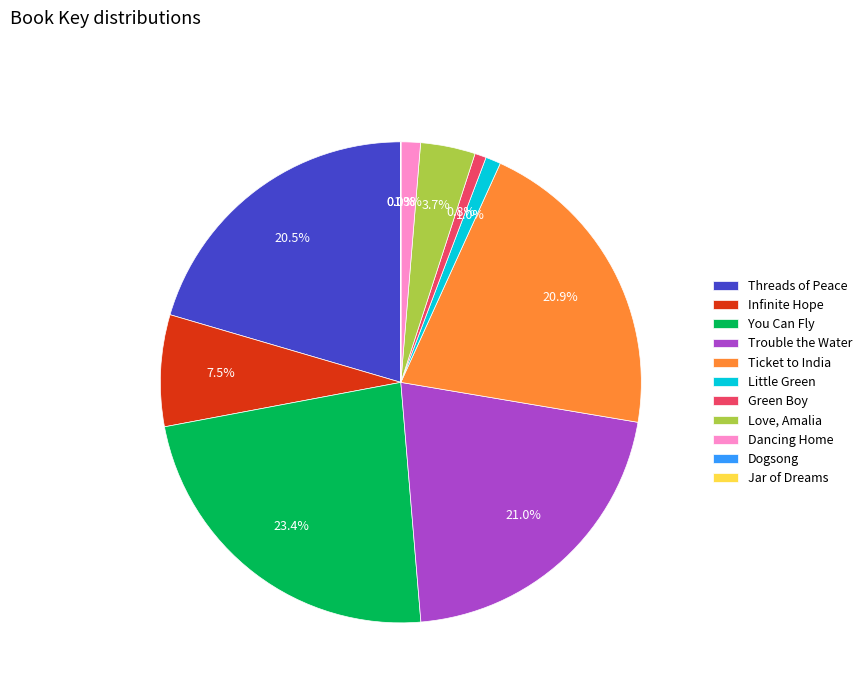

Combined, what portion of the pie is You Can Fly and Infinite Hope?

30.9%